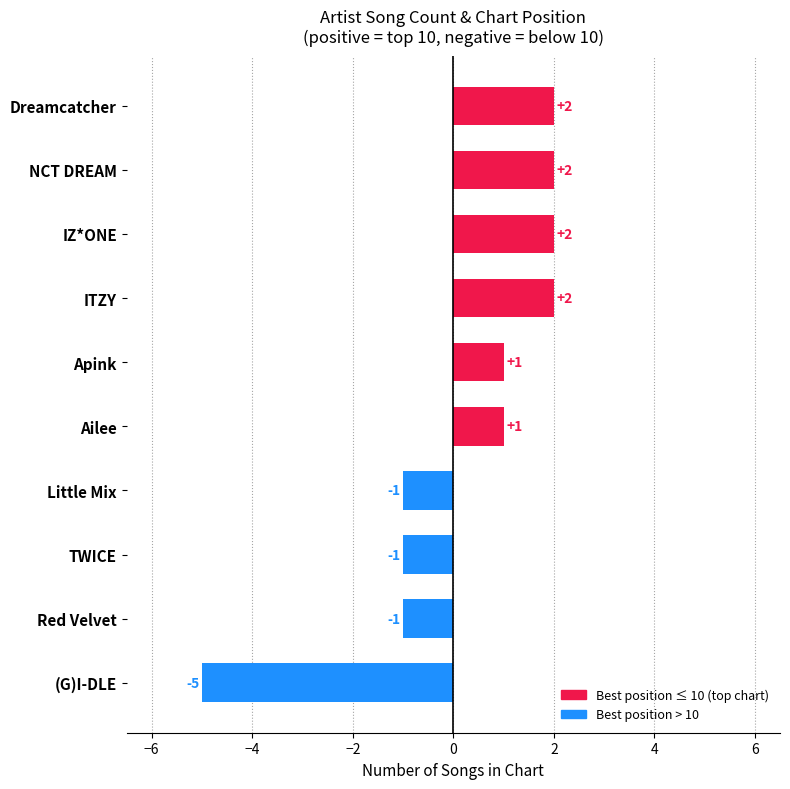

Are the bars horizontal?

Yes